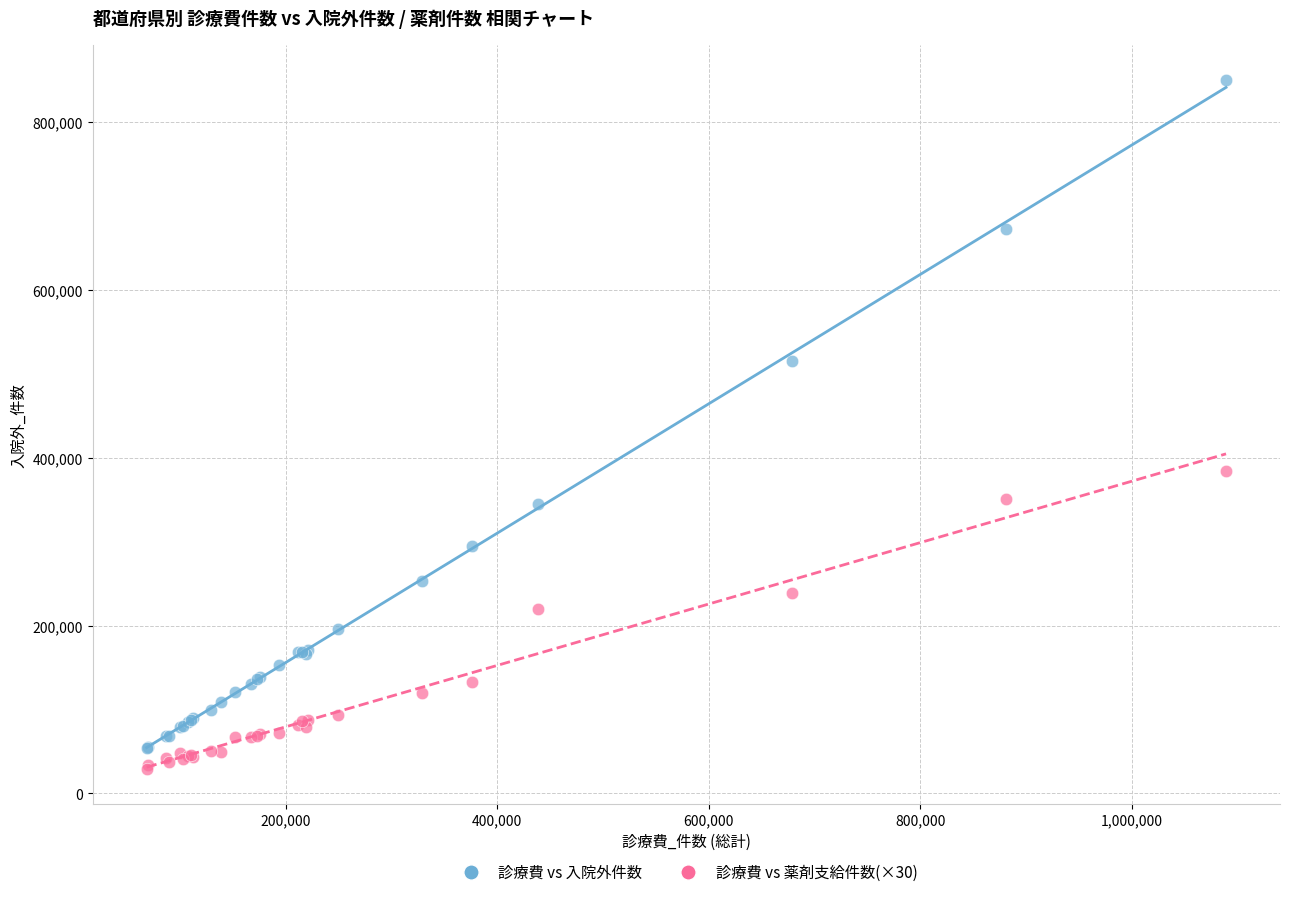

Which series has the widest spread of Y values?

診療費 vs 入院外件数